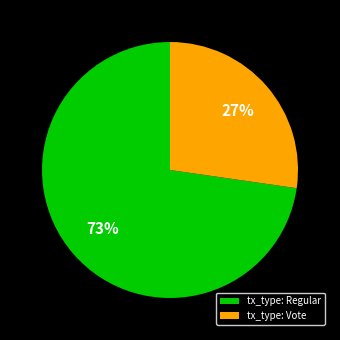

To the nearest percent, what is the combined percentage of tx_type: Regular and tx_type: Vote?

100%